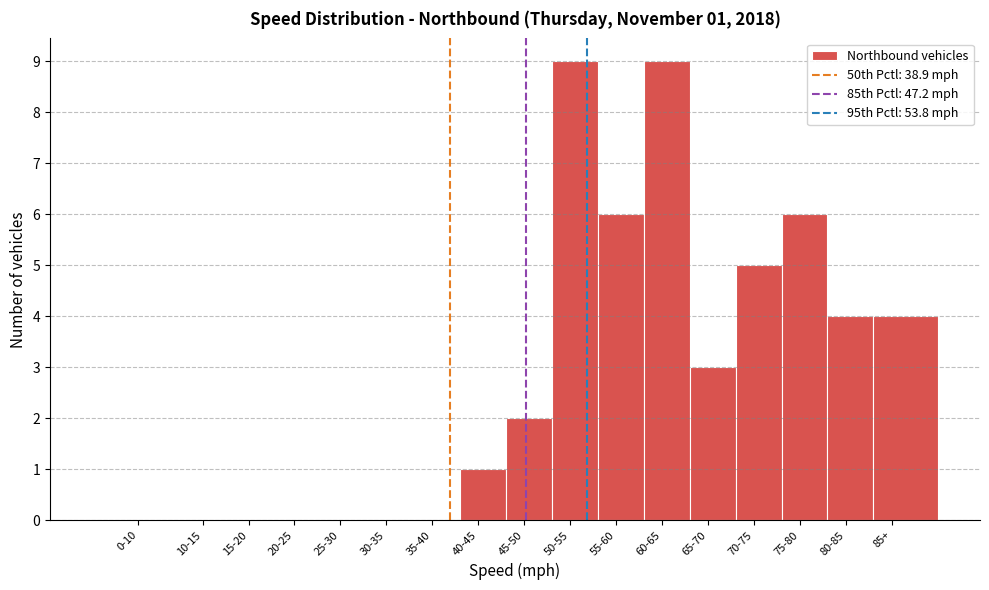

Reading left to right, what are all the values shown in this chart?

0-10=0	10-15=0	15-20=0	20-25=0	25-30=0	30-35=0	35-40=0	40-45=1	45-50=2	50-55=9	55-60=6	60-65=9	65-70=3	70-75=5	75-80=6	80-85=4	85+=4